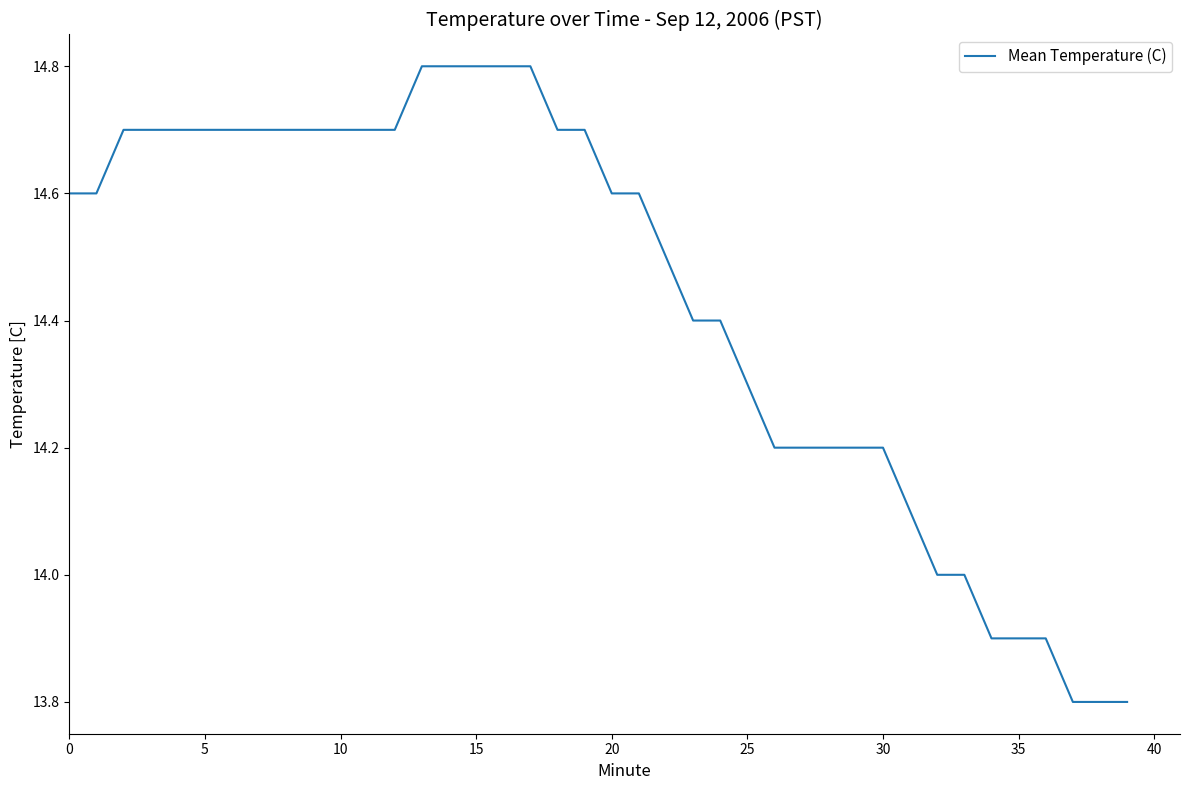

What is the sum of all values?

577.3